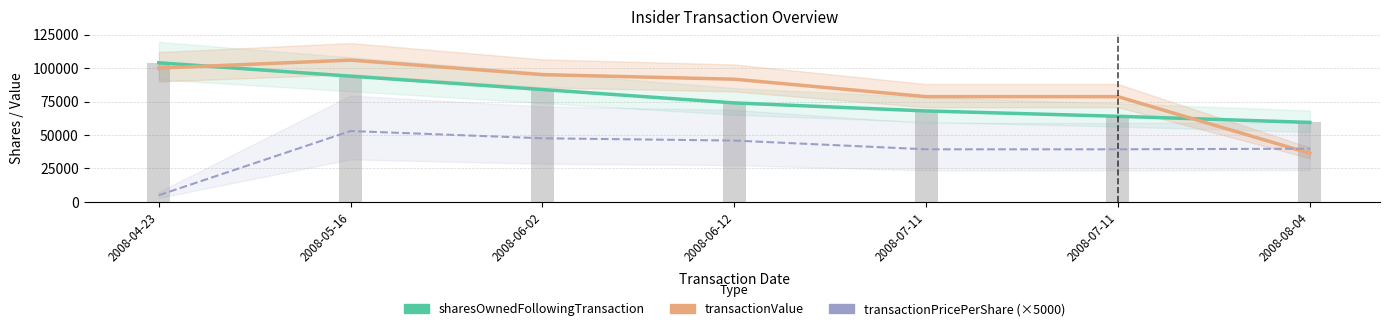

At how many categories does at least one series exceed 65237?

6